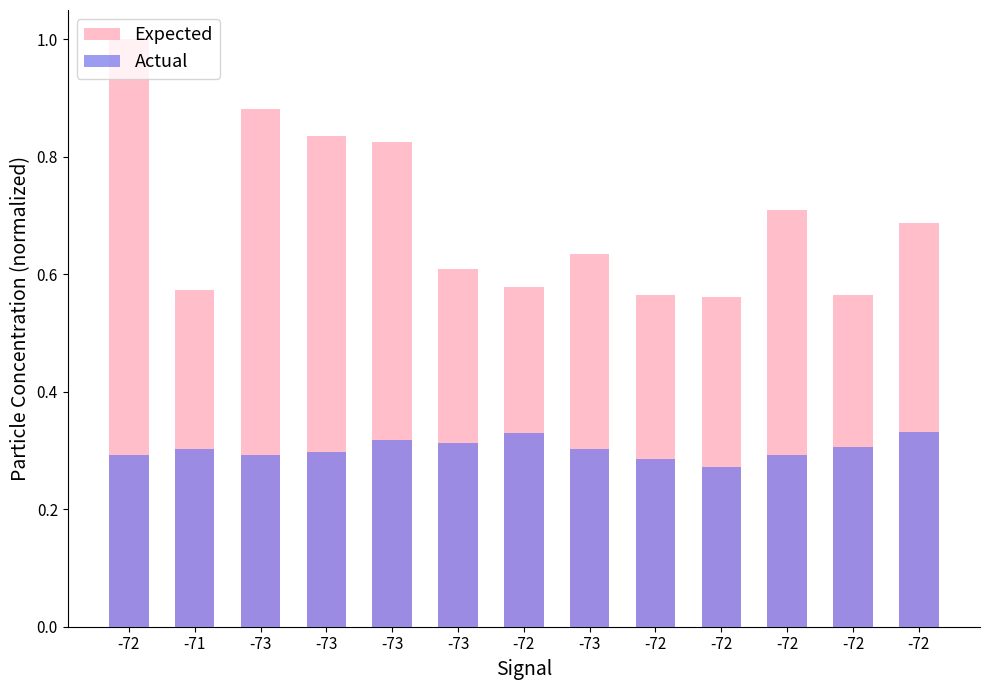

The value of Actual at -72 is 0.3. True or false?

True